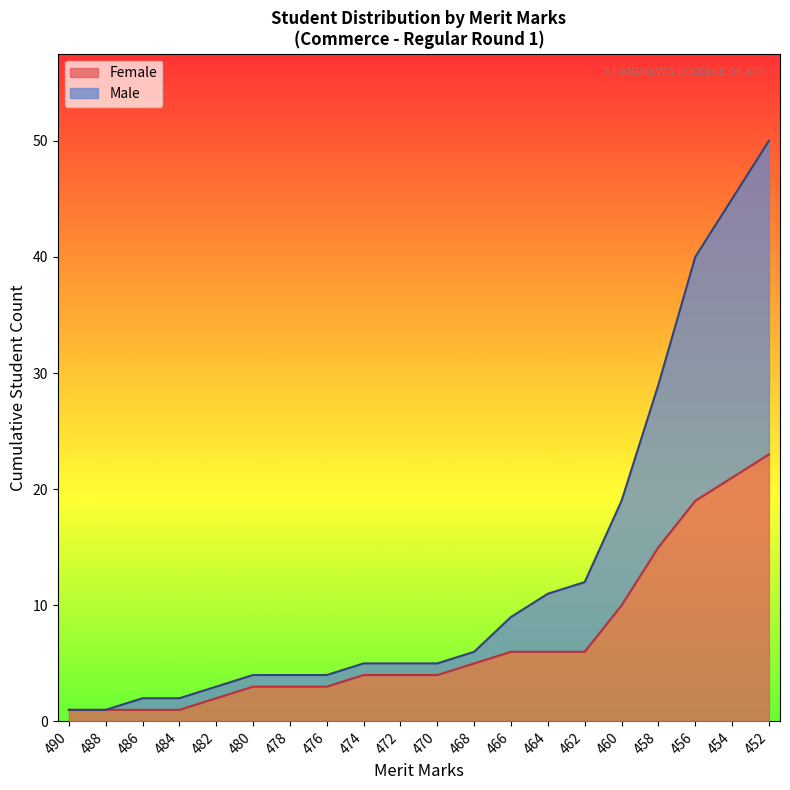

Read the Male value at 458.

29